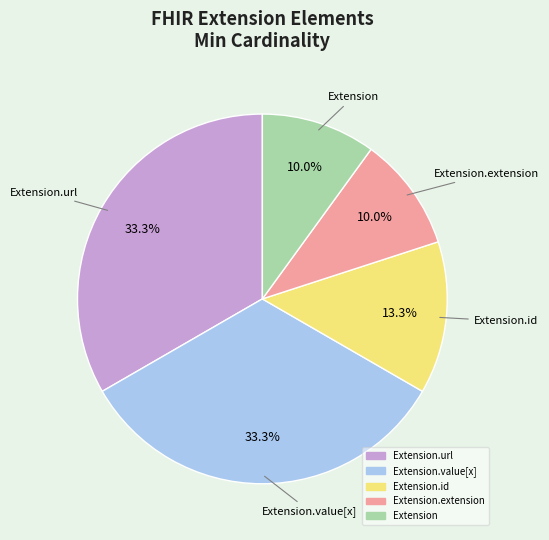

Count the number of slices in the pie.

5